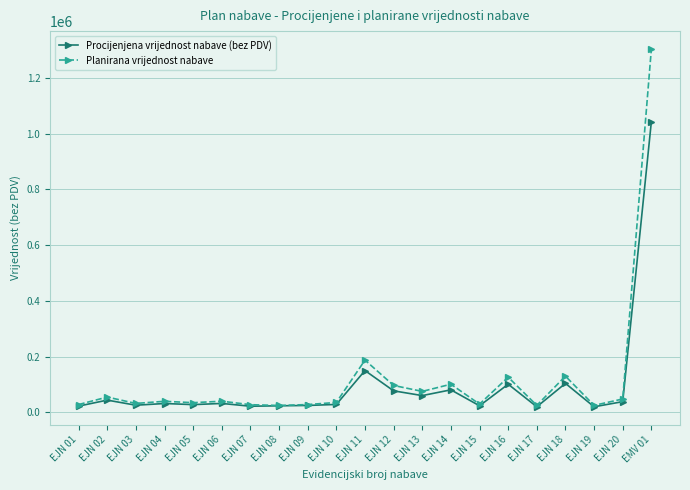

What is the spread (max minus min) of values at EJN 20?

9600.0